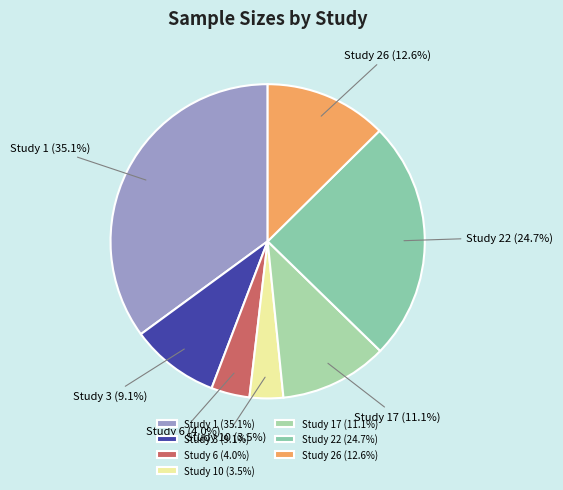

Count the number of slices in the pie.

7